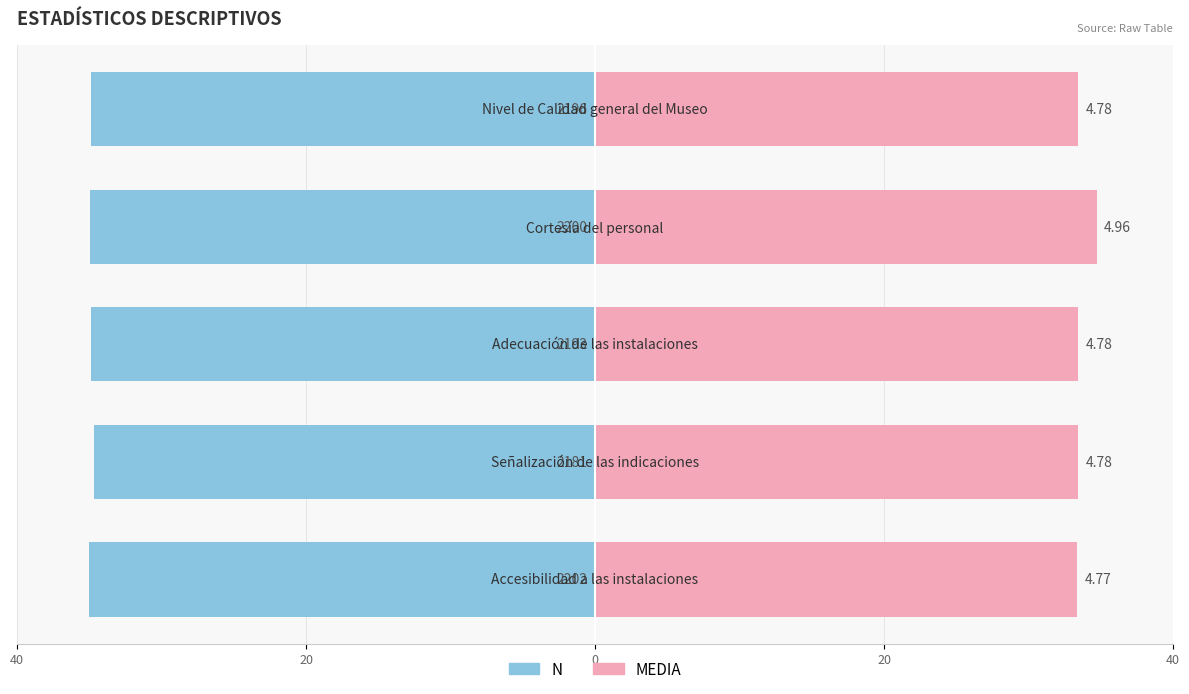

Between 0 and 20, which is larger?

20